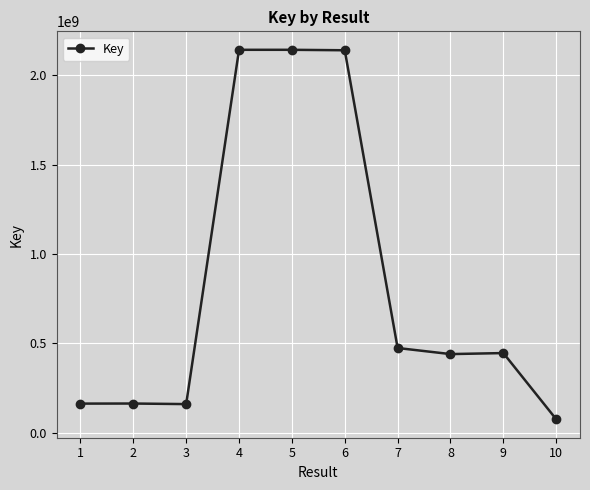

Is it true that the value at 3 is 160695227?

True